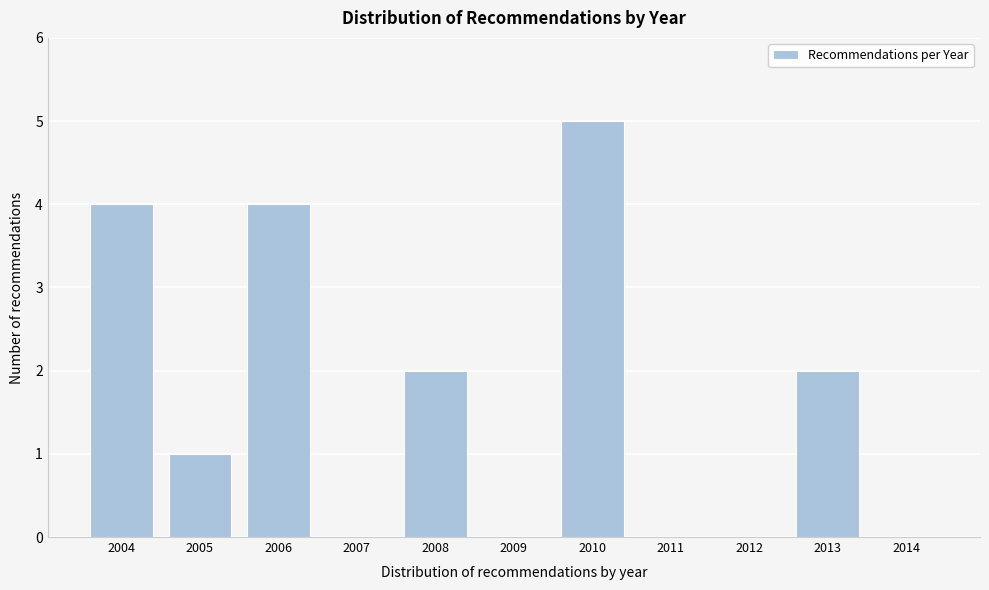

Reading left to right, what are all the values shown in this chart?

2004=4	2005=1	2006=4	2007=0	2008=2	2009=0	2010=5	2011=0	2012=0	2013=2	2014=0